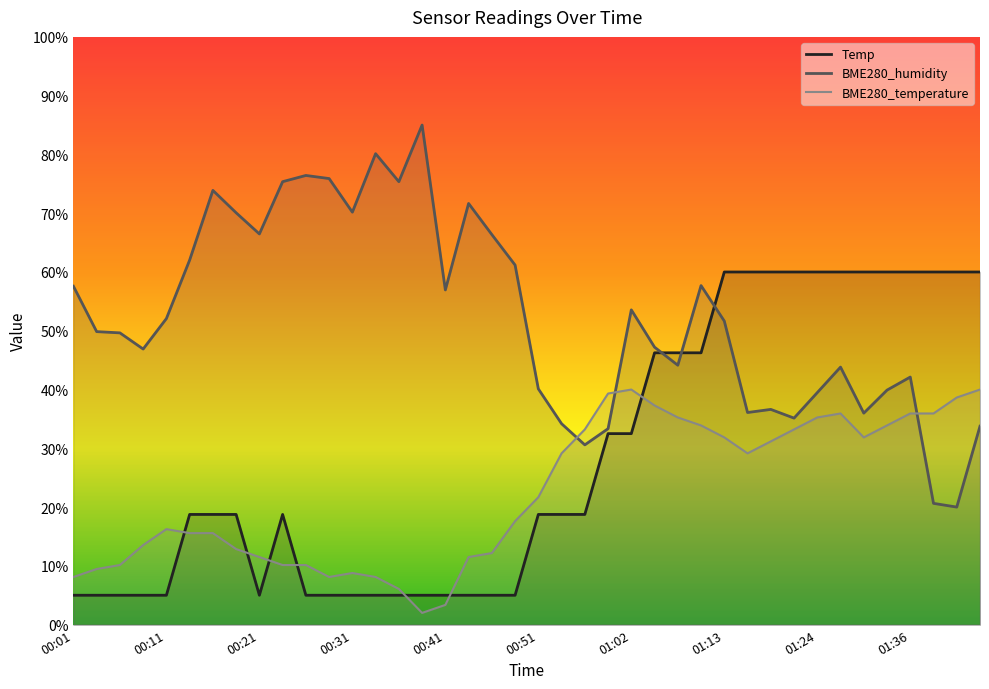

What are all the series names shown in the legend?

Temp, BME280_humidity, BME280_temperature